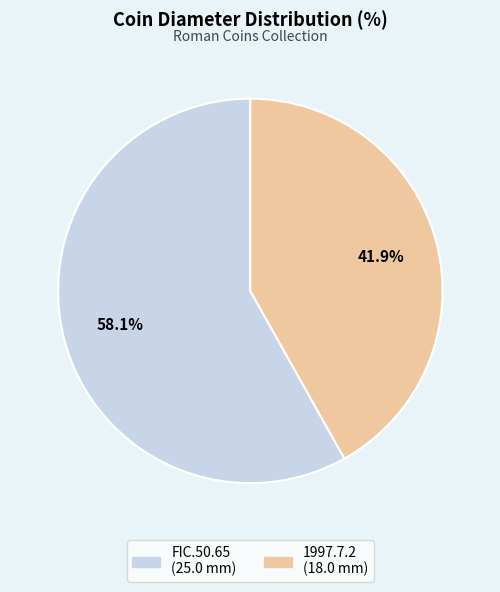

Which category has the biggest portion of the pie?

FIC.50.65